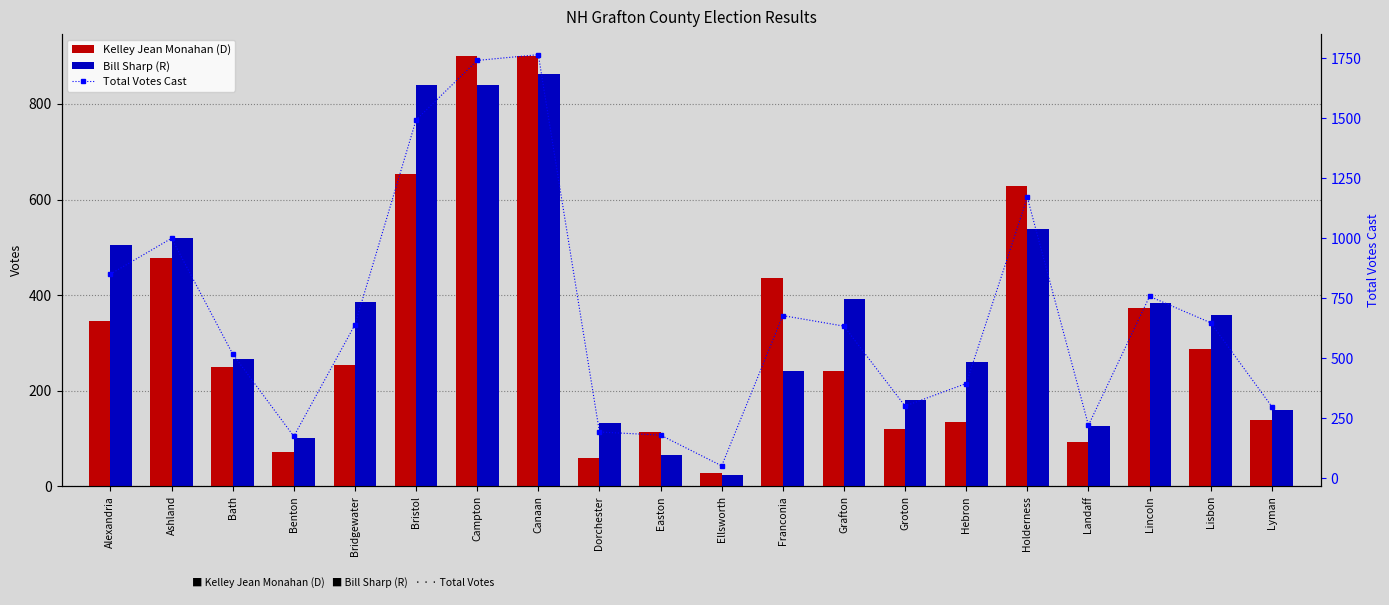

At which category does the chart reach its peak across all series?

Canaan